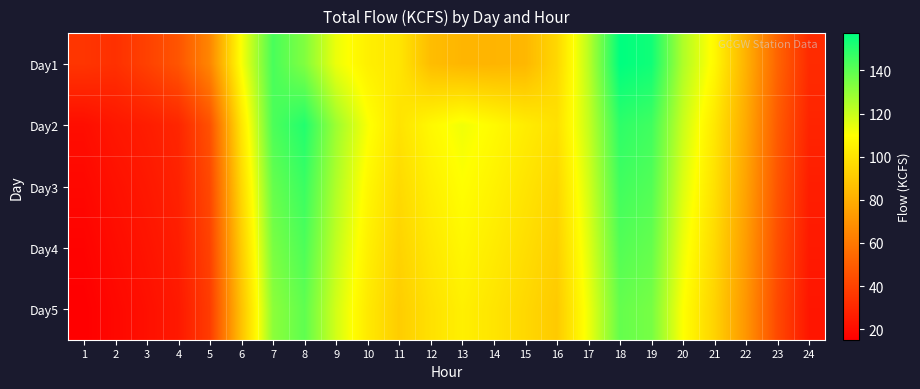

Which series has the largest total across all categories?

Day2